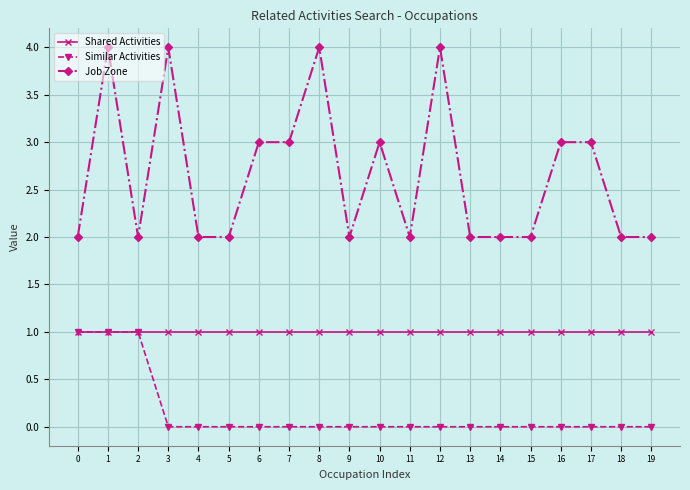

Is the value of Similar Activities at 7 greater than the value of Job Zone at 7?

No